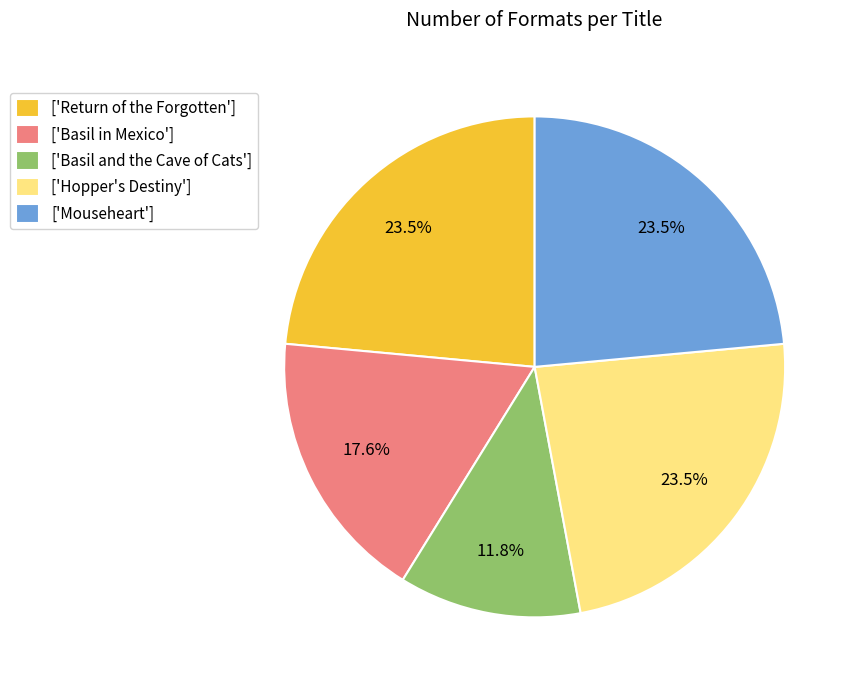

Is ['Hopper's Destiny'] the majority of the pie?

No